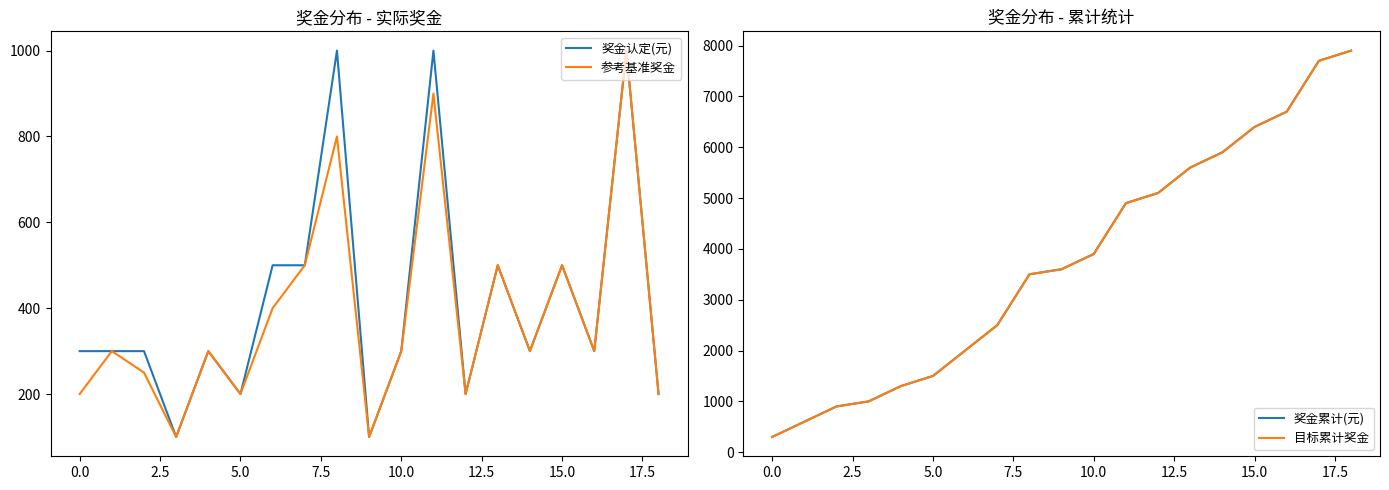

True or false: 参考基准奖金 has a value of 332 at 0.0.

False